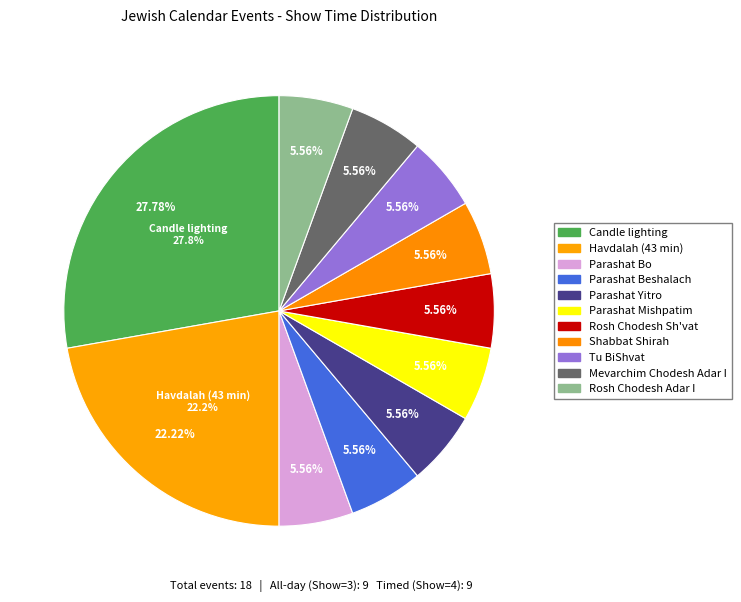

Is there a majority slice in this chart?

No